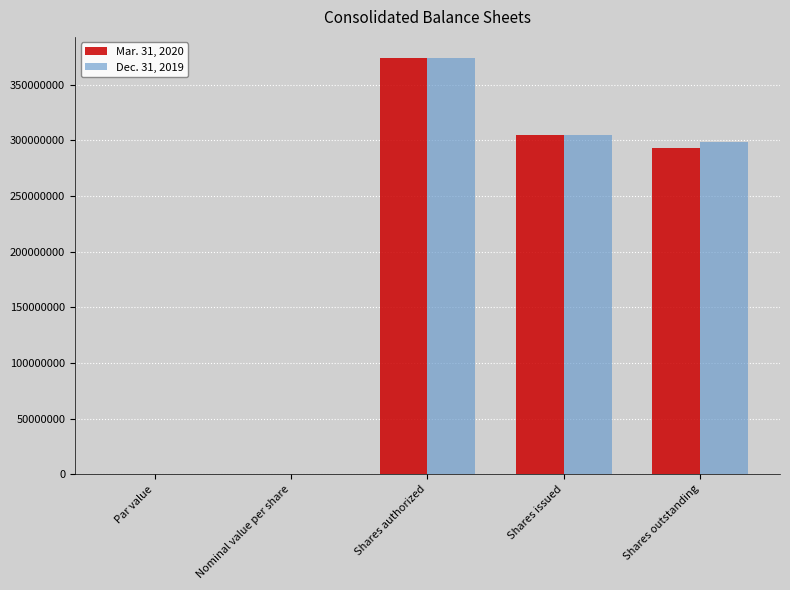

How many categories are shown in the chart?

5